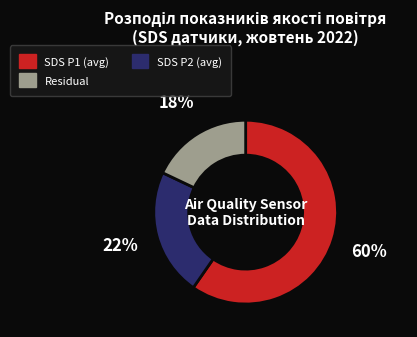

Is there any slice that represents more than half of the pie?

Yes